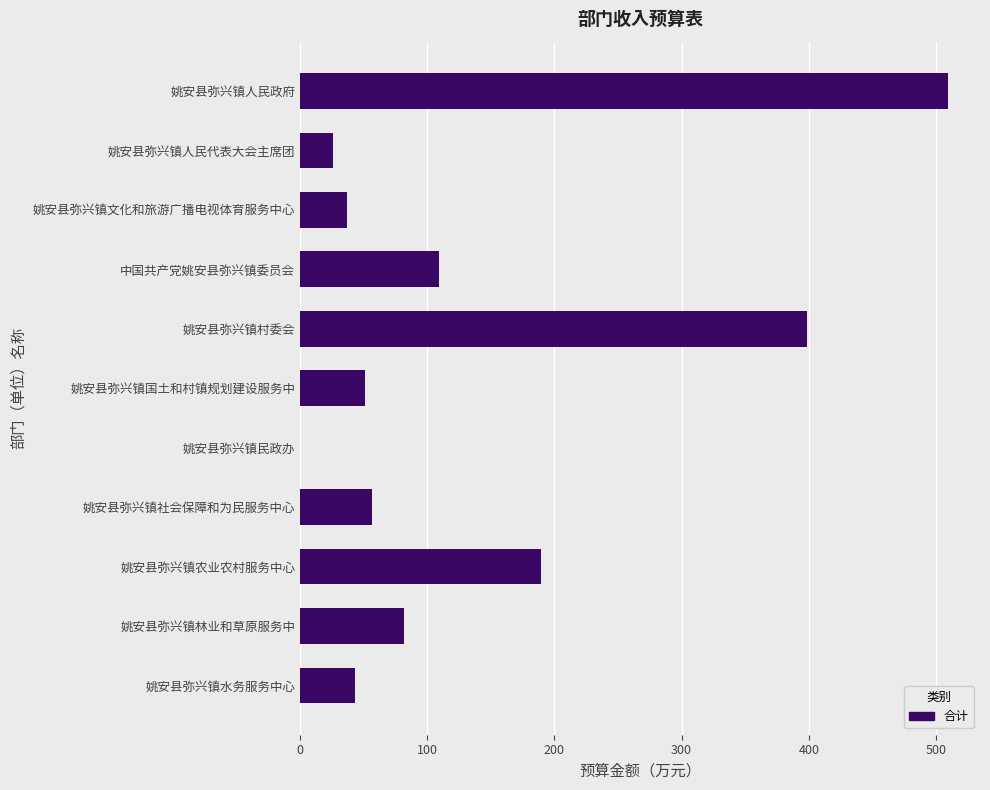

What is the sum of all values?

1502.5